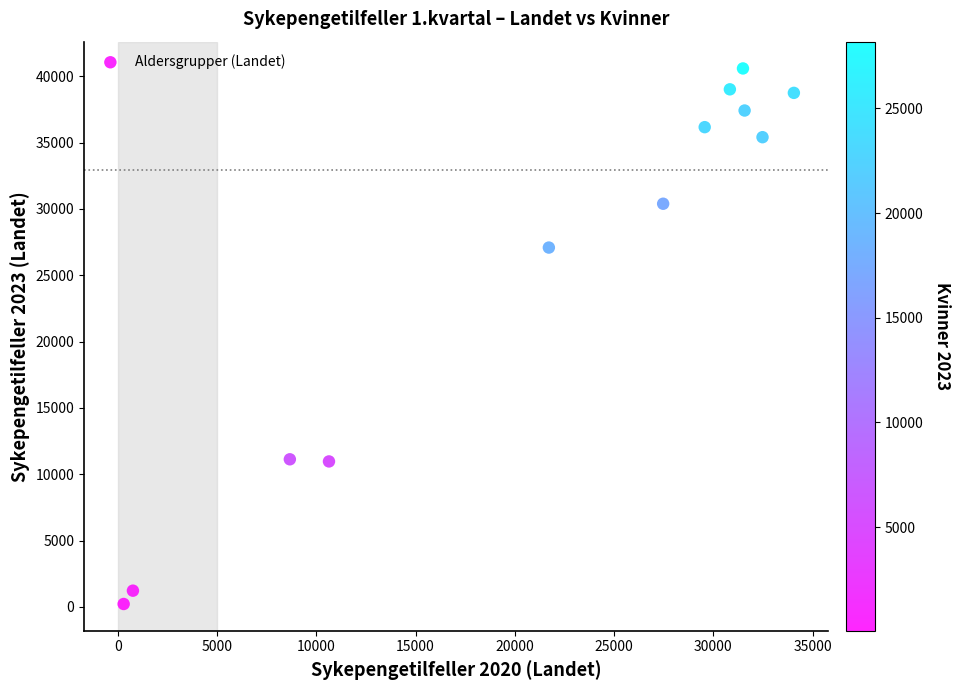

What is the average X value?

21631